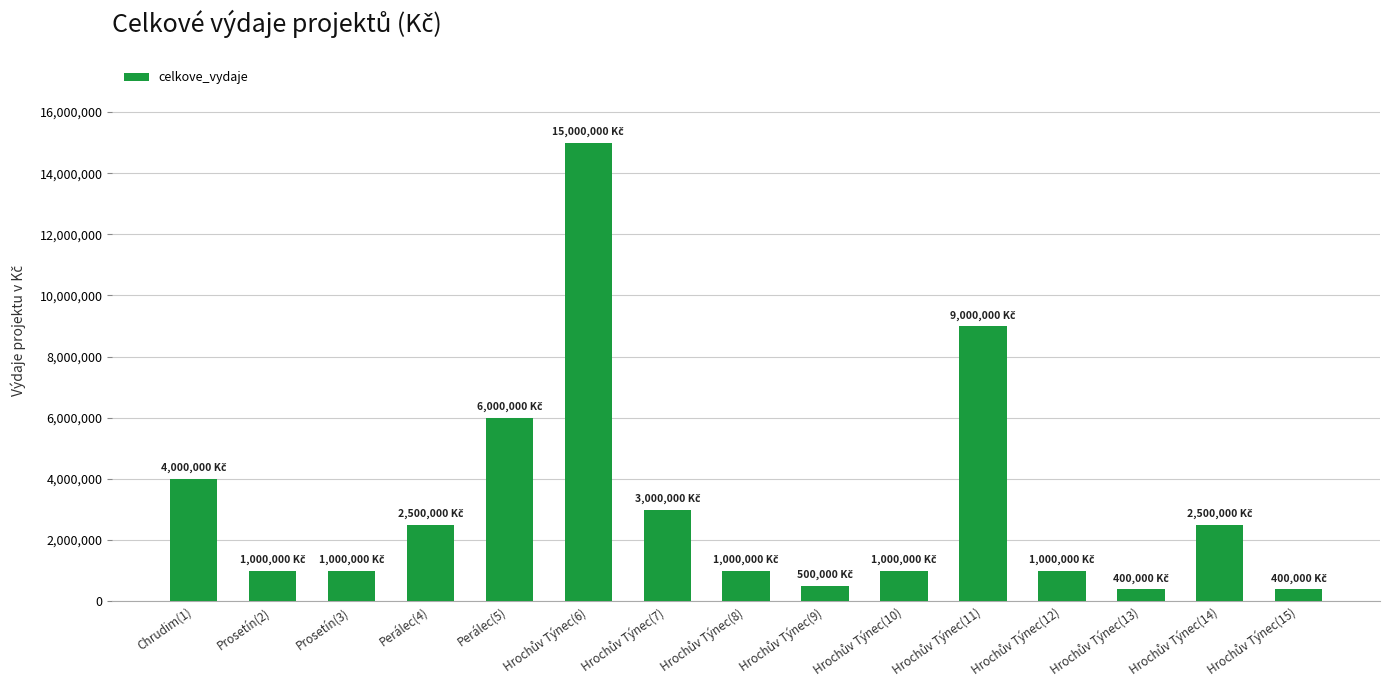

Where does the data first go above 1000000?

Chrudim(1)